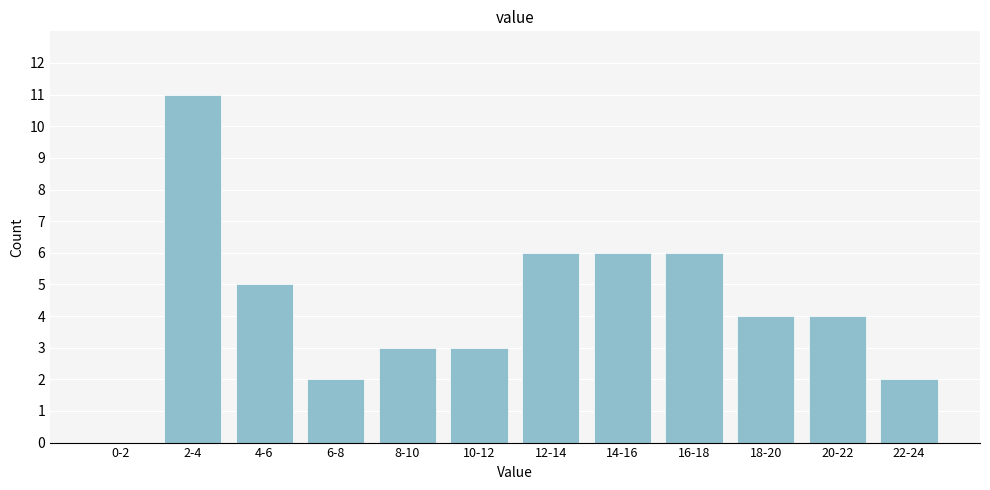

Reading left to right, transcribe all the data shown in this chart.

0-2=0	2-4=11	4-6=5	6-8=2	8-10=3	10-12=3	12-14=6	14-16=6	16-18=6	18-20=4	20-22=4	22-24=2